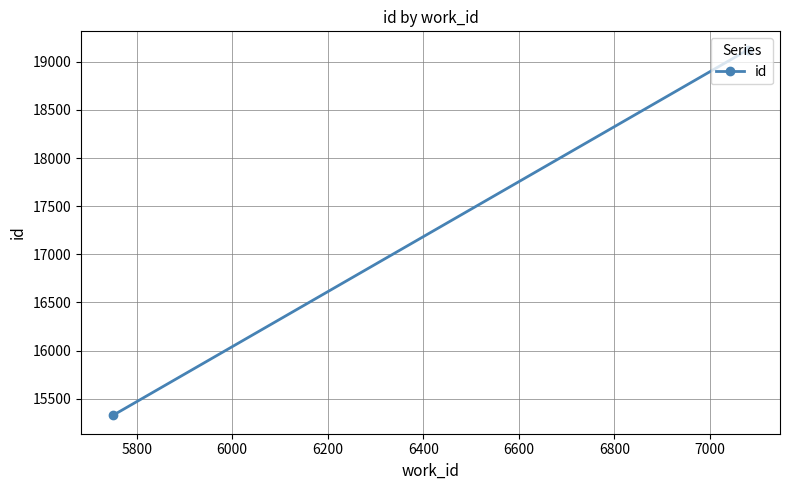

What is the difference between the maximum and minimum values?

3799